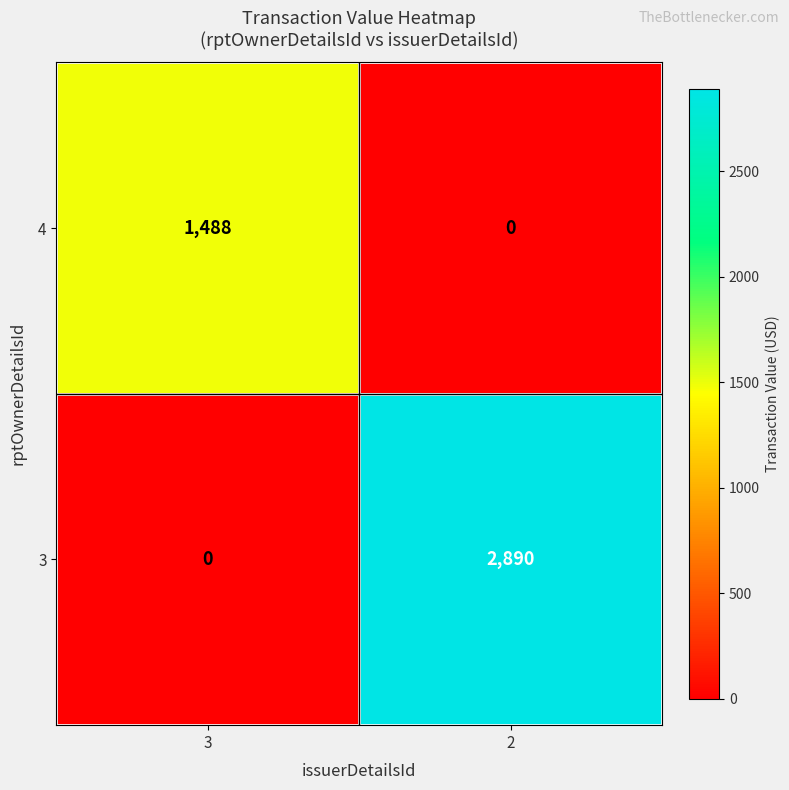

What is the average value of the 3 series?

1445